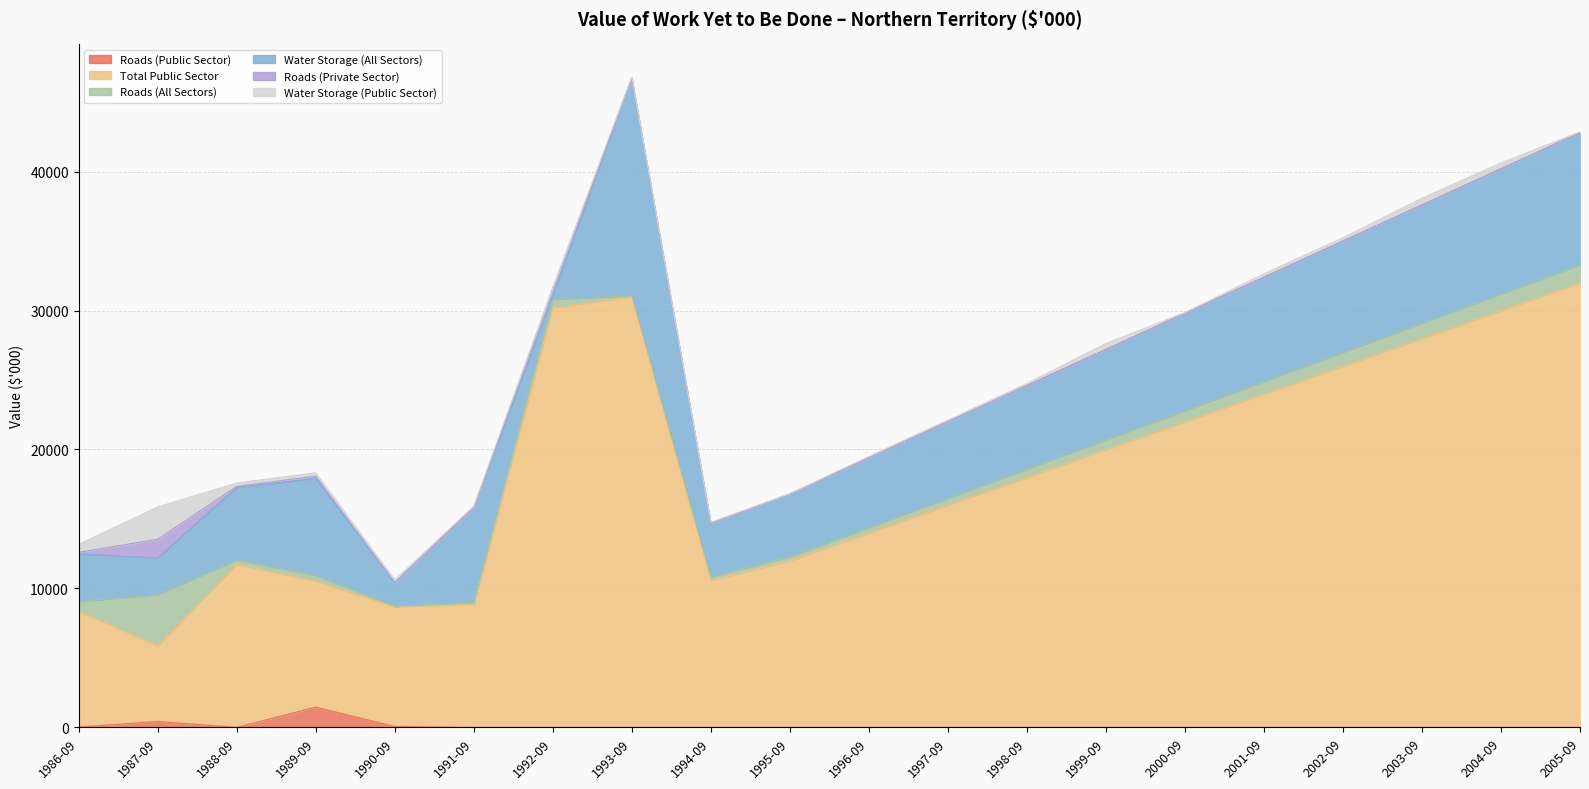

The value of Roads (All Sectors) at 2000-09 is 1180. True or false?

False